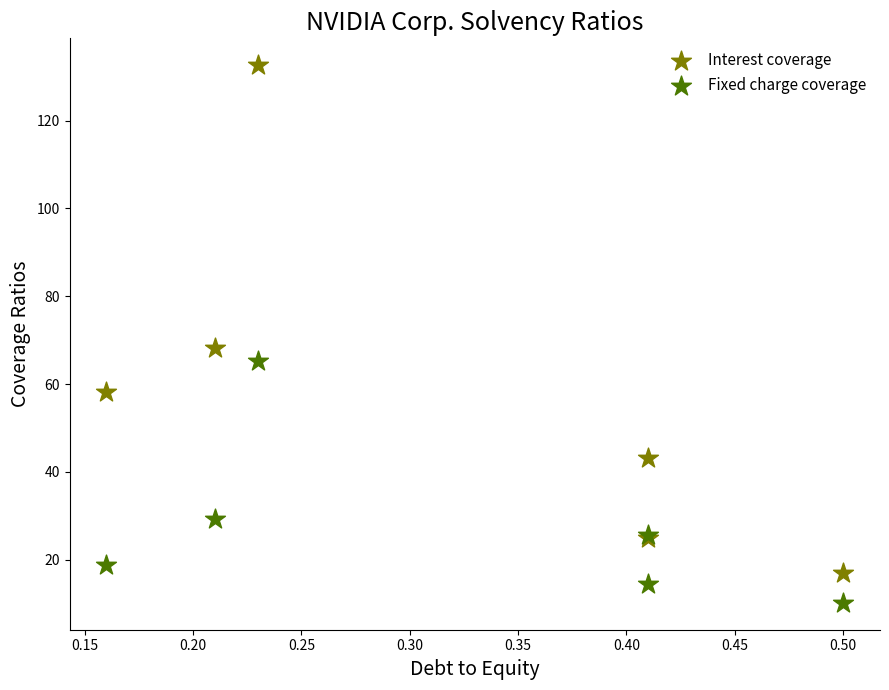

In the Fixed charge coverage series, what Y value is closest to 37?

29.2